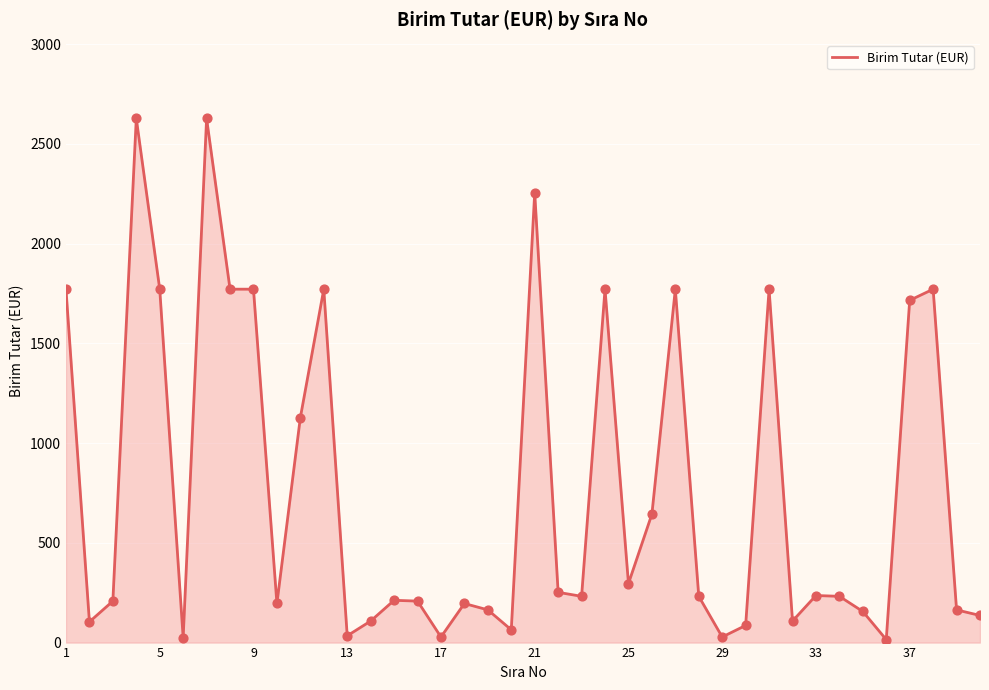

What is the maximum value shown in the chart?

2628